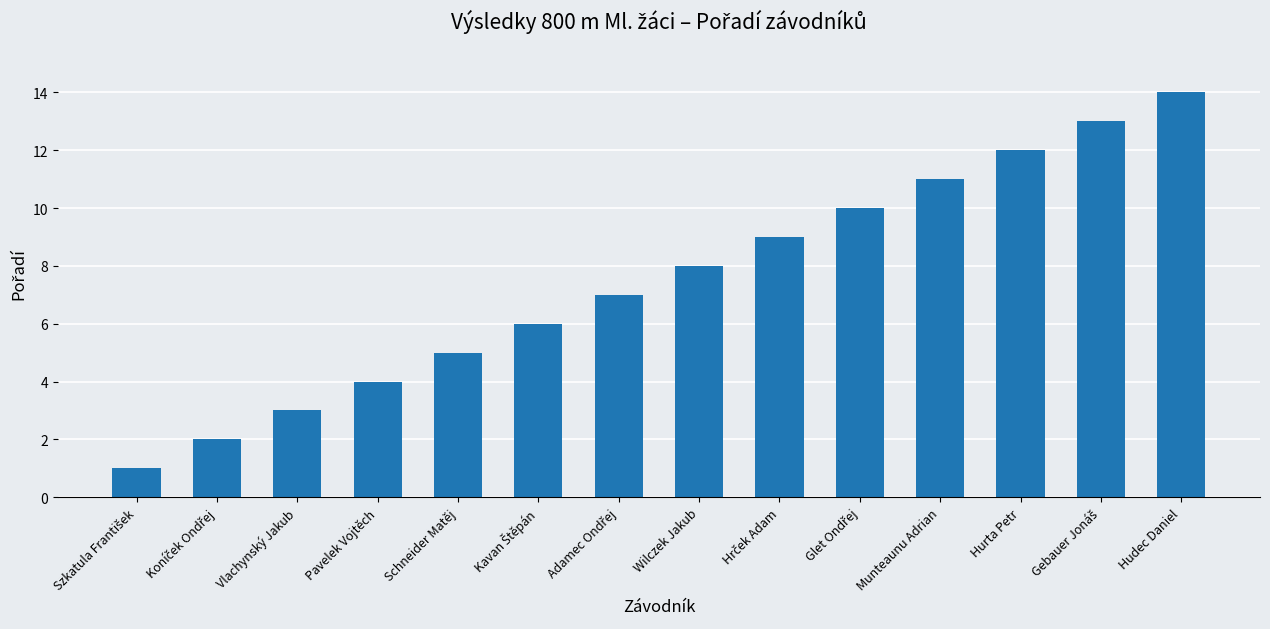

What position from the left is Hudec Daniel?

14